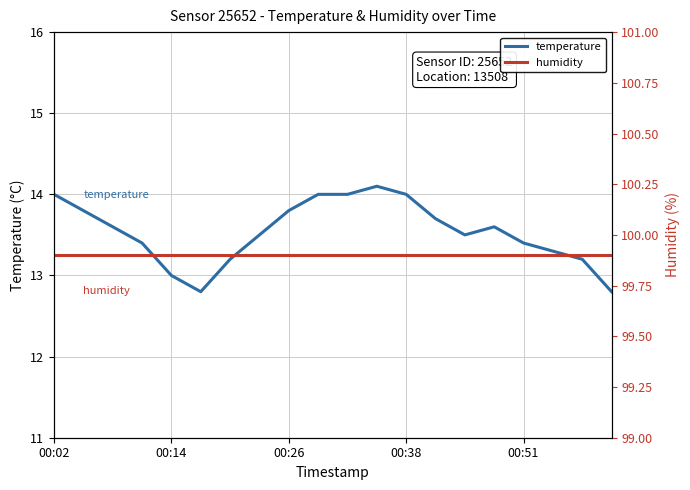

How many interior local valleys does the temperature series have?

2